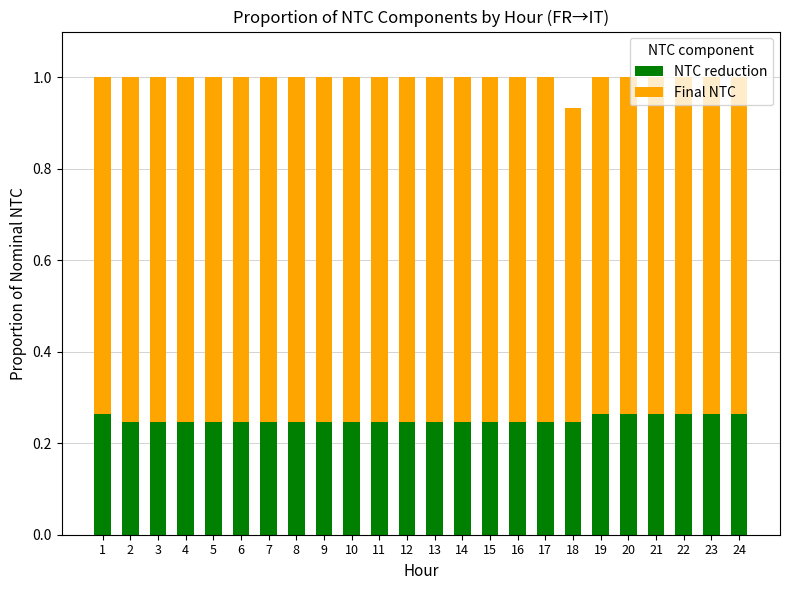

What is the total value across all series at 21?

1.0